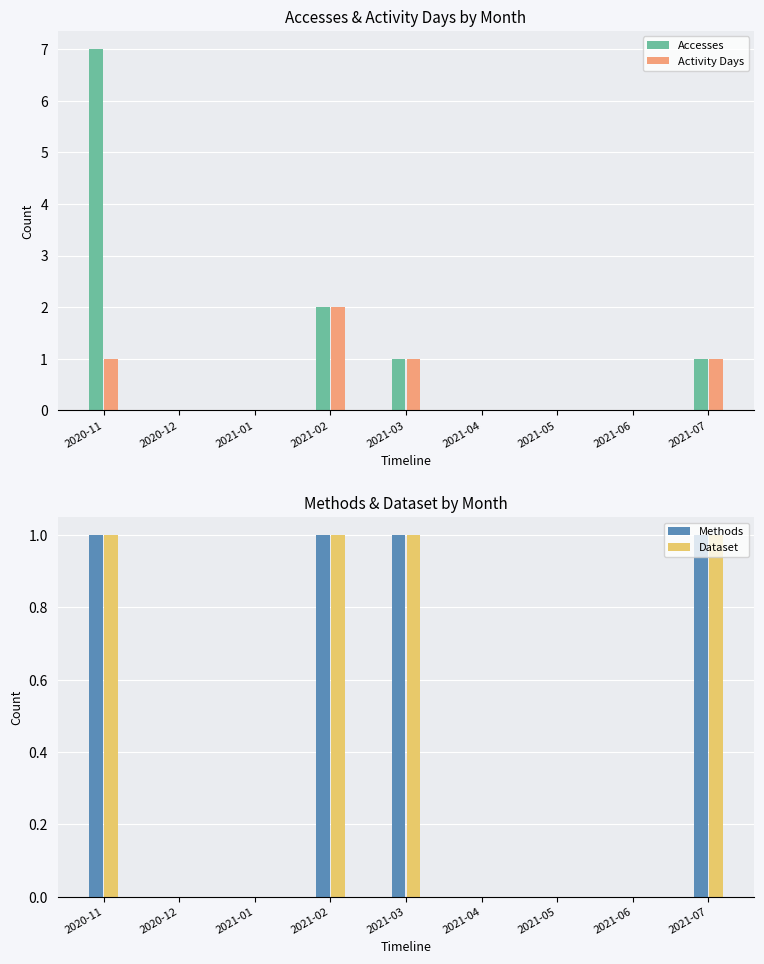

Is the value of Activity Days at 2020-12 greater than the value of Accesses at 2020-12?

No